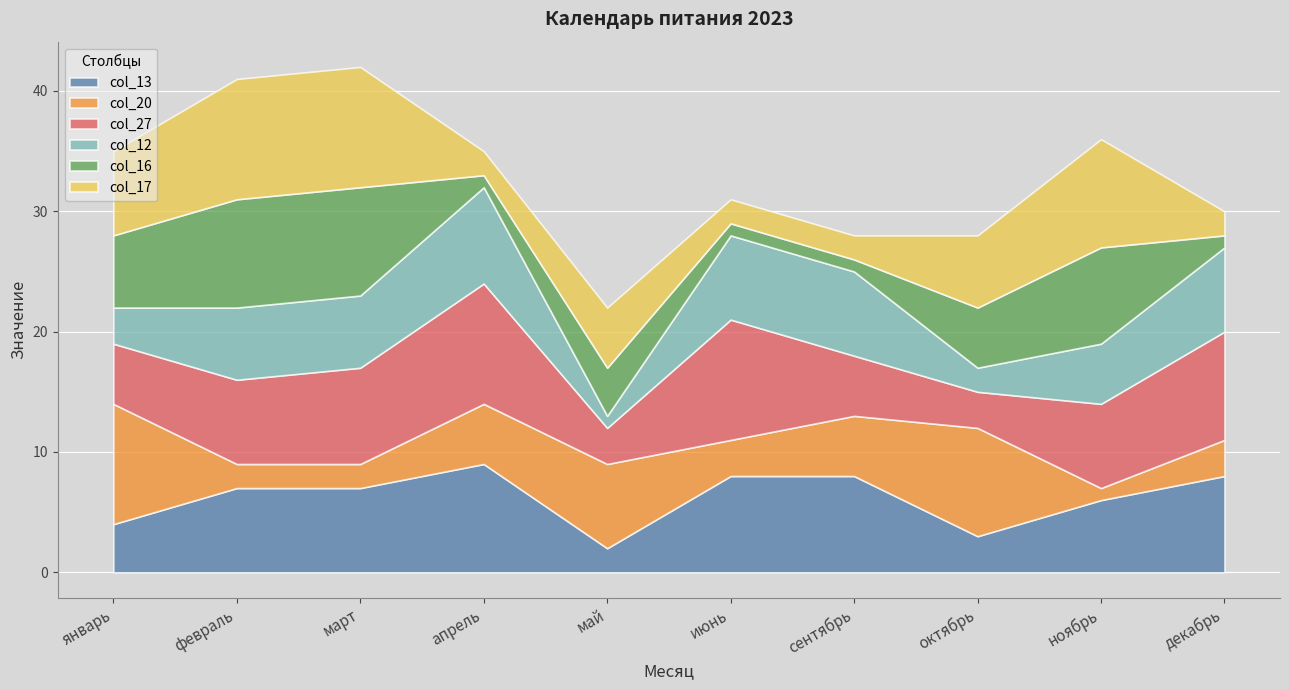

What is the sum of the col_12 values at февраль and март?

12